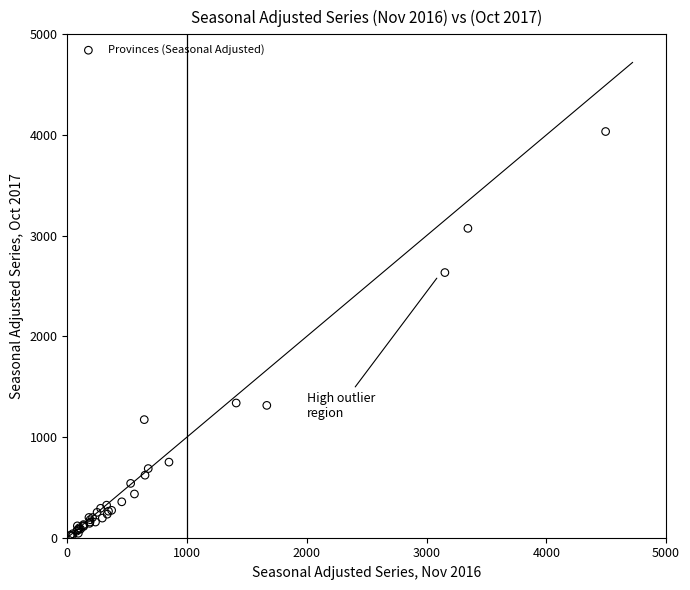

What Y value in the scatter plot is closest to 2026?

2633.7